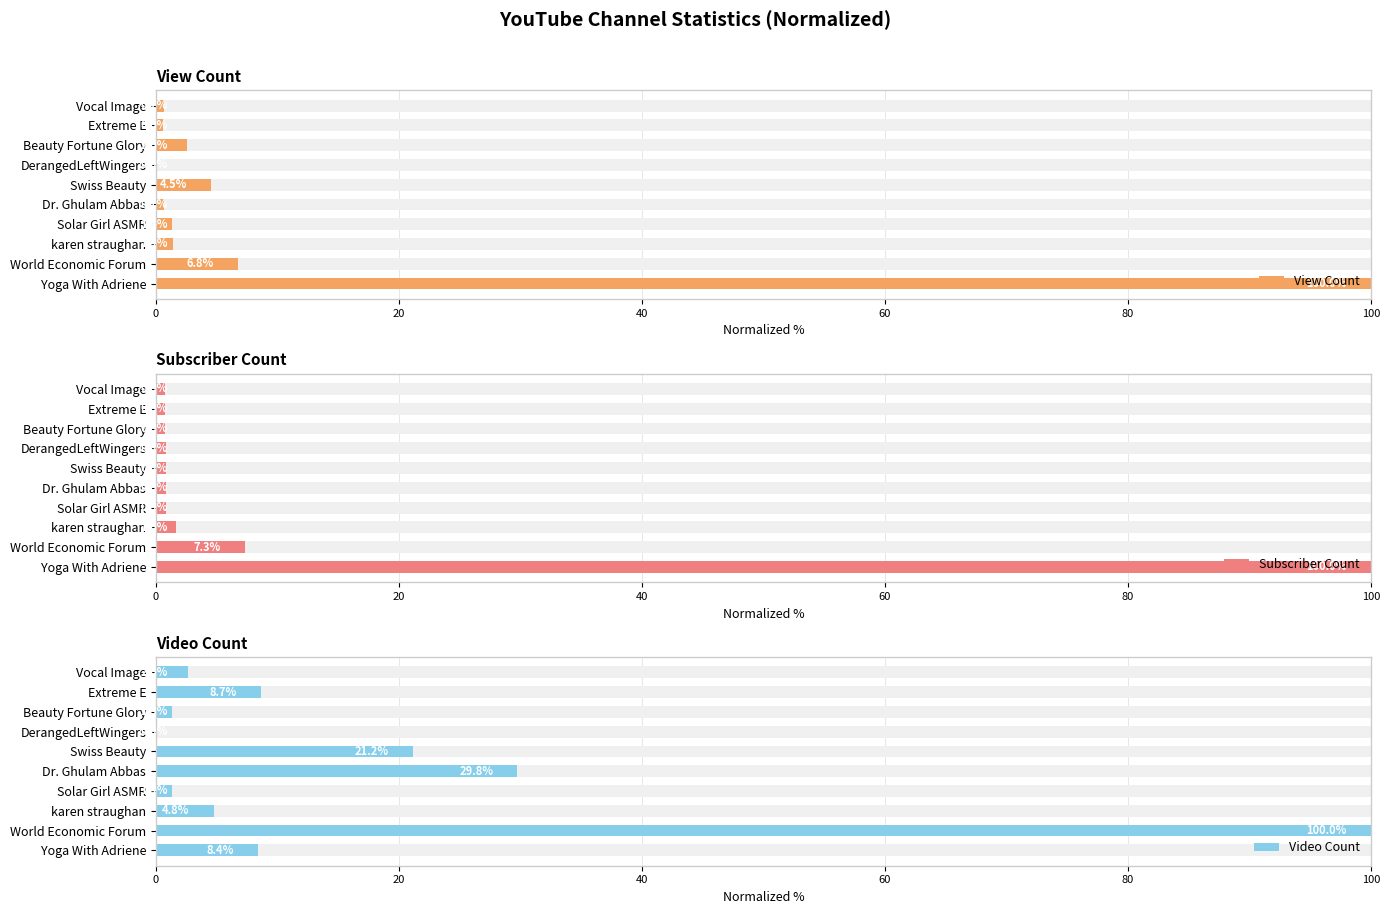

What is the difference between the maximum and second lowest values in the Subscriber Count series?

99.2